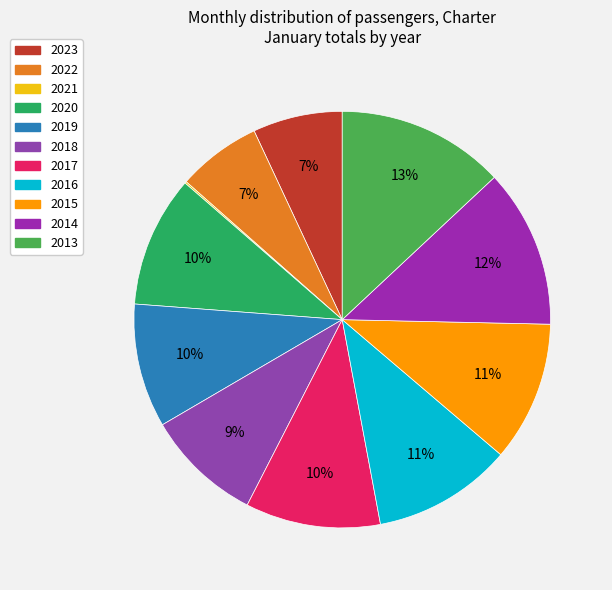

To the nearest percent, what is the difference between the largest and smallest slice percentages?

13%